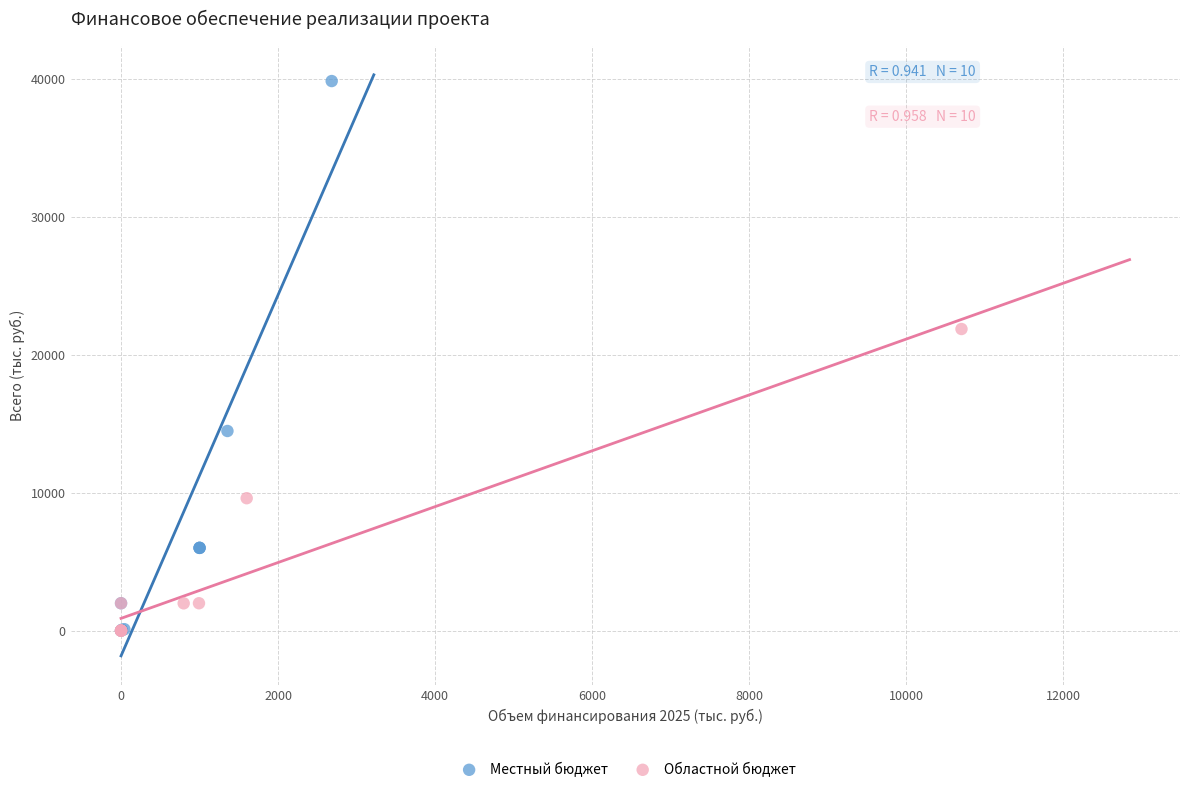

What are all the series names shown in the legend?

Местный бюджет, Областной бюджет